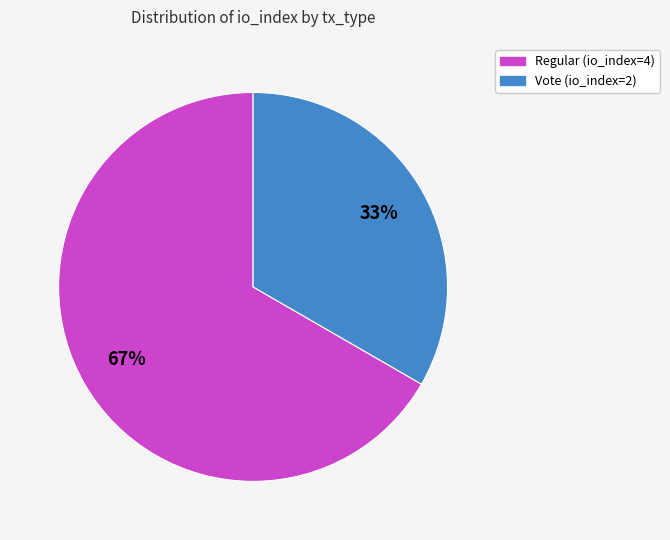

Between Regular (io_index=4) and Vote (io_index=2), which is larger?

Regular (io_index=4)